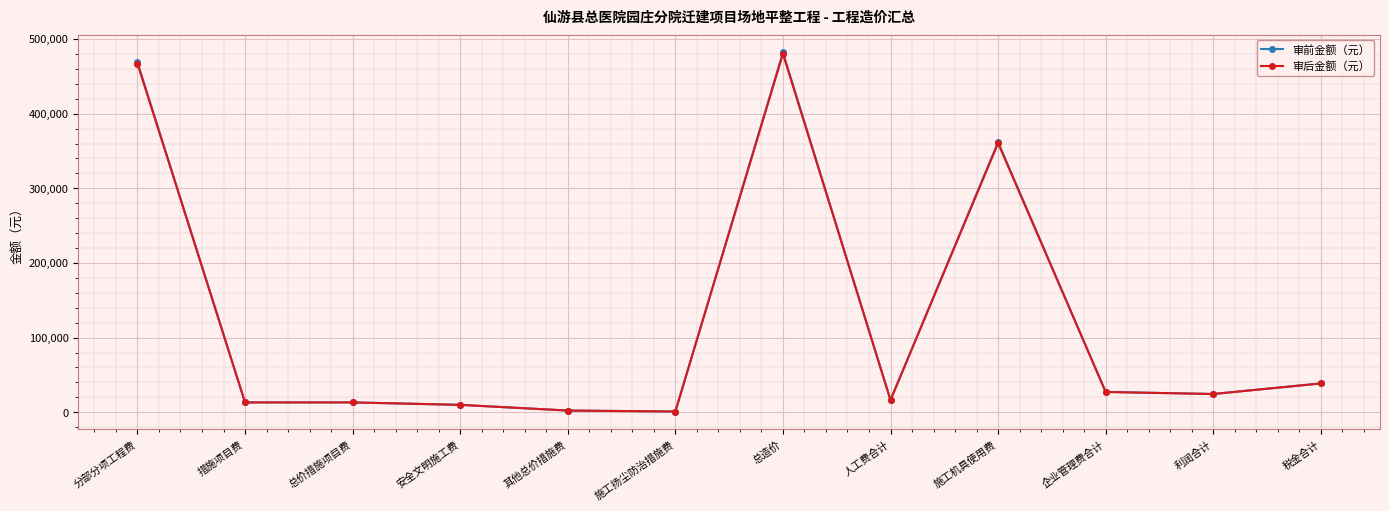

At which label does 审前金额（元） reach its peak?

总造价